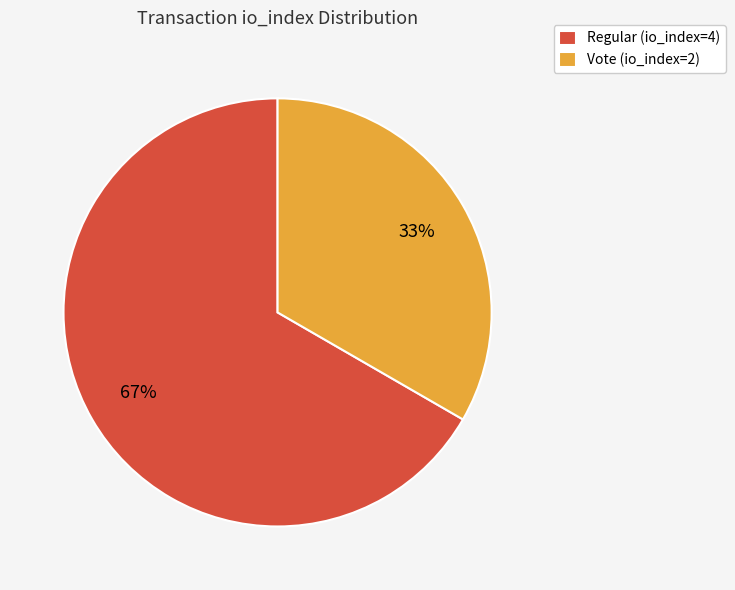

Which category has the biggest portion of the pie?

Regular (io_index=4)